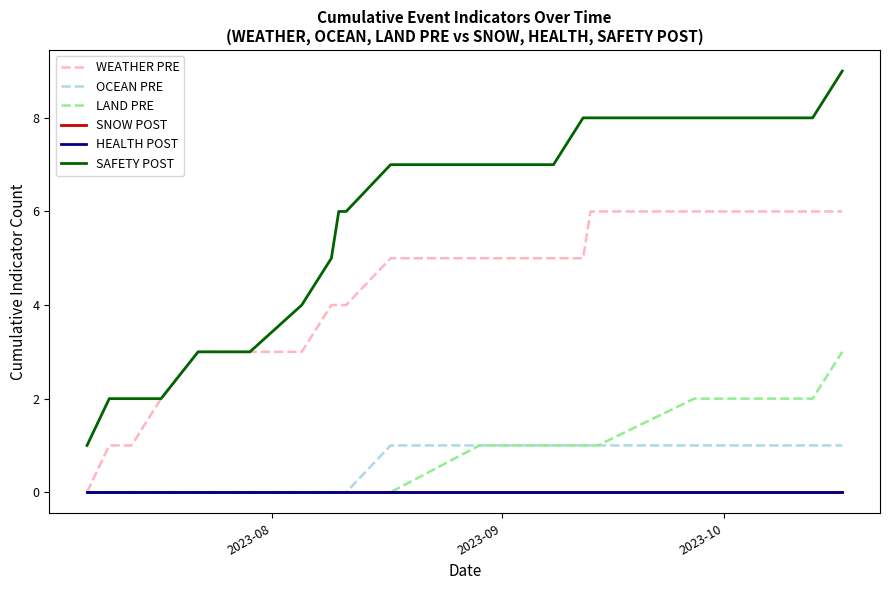

Is this an area chart (filled region under the line)?

No